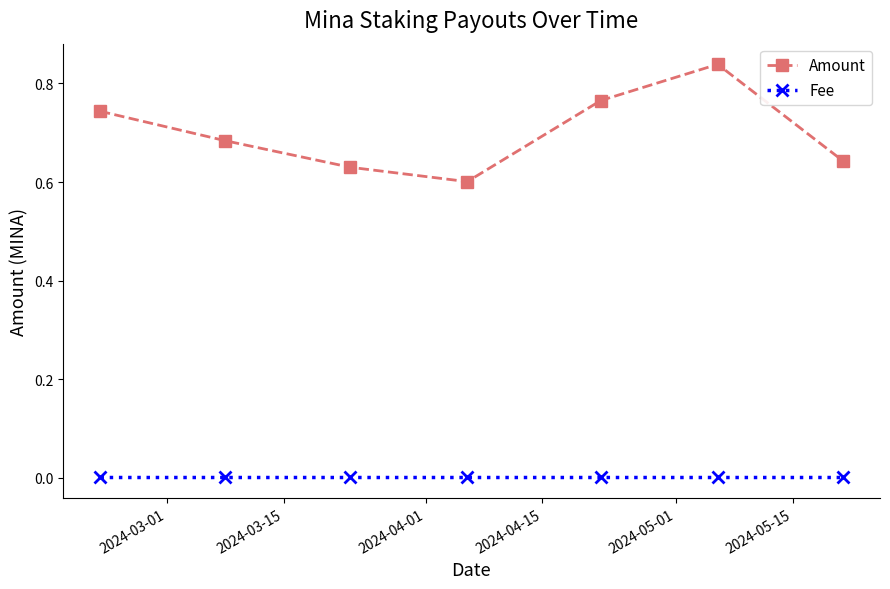

Which series has the largest total across all categories?

Amount